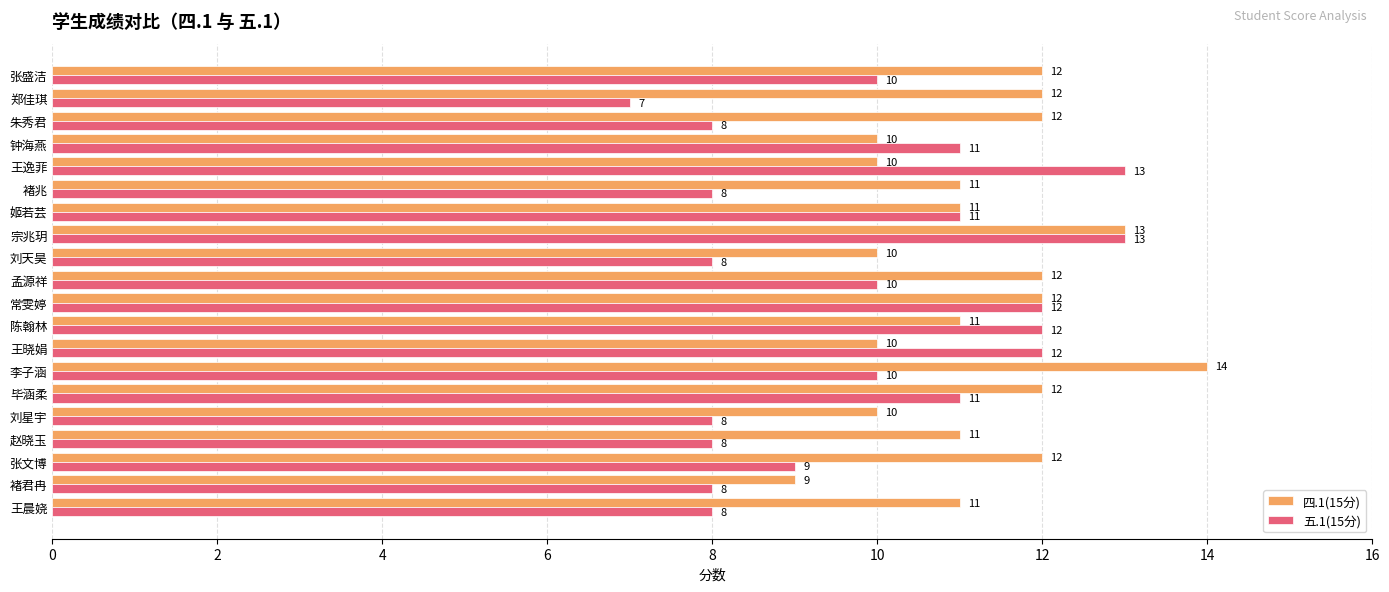

What is the sum of all 五.1(15分) values?

197